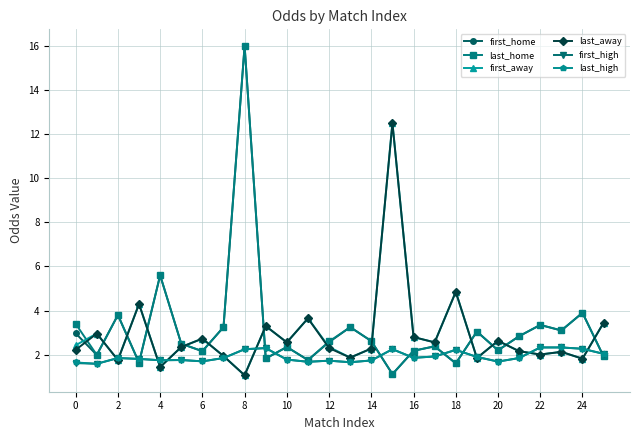

What is the value of the last_high point at the 11th from the left?

1.8